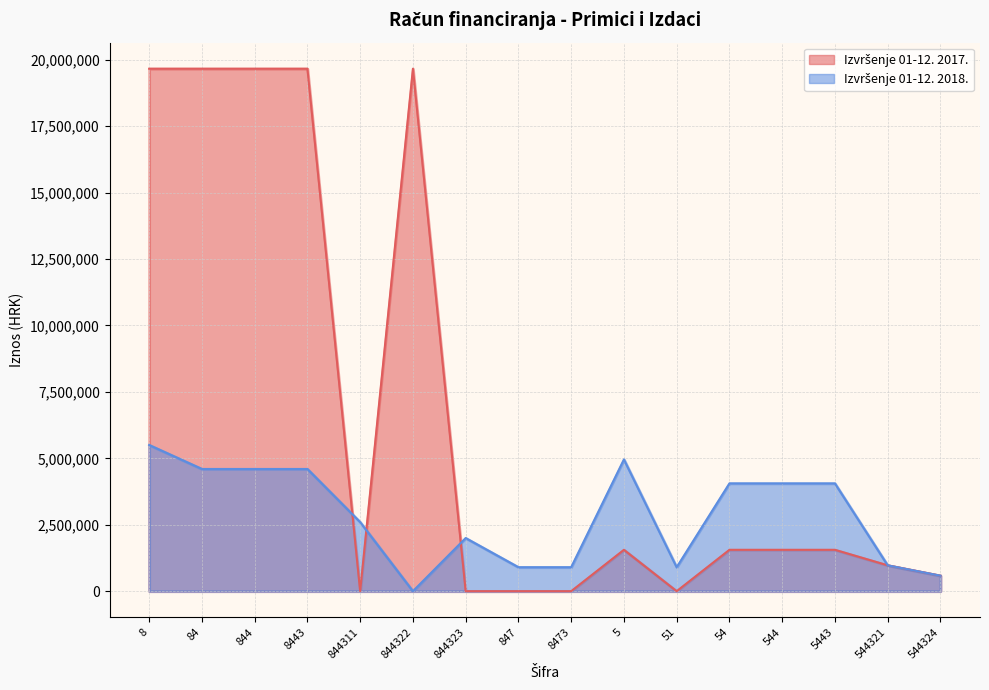

What is the difference between the maximum and second lowest values in the Izvršenje 01-12. 2017. series?

19665000.0